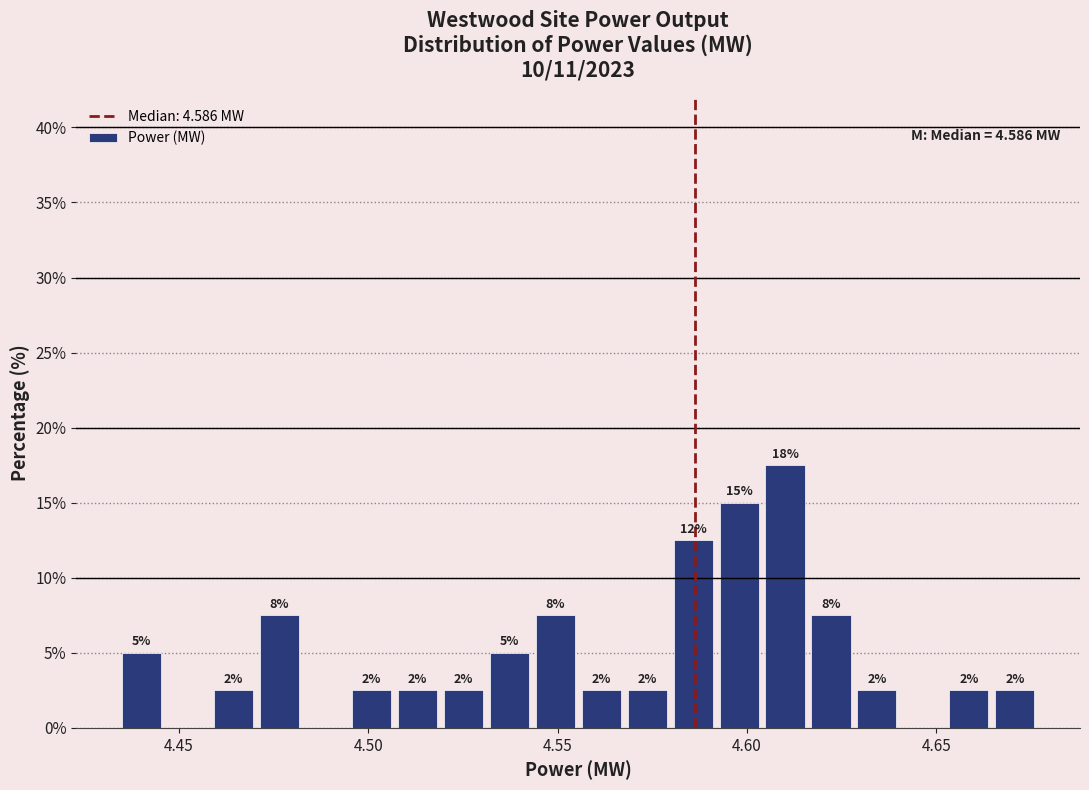

Around what value on the x-axis is the tallest bar? Give the approximate position of its centre, as read against the axis.

4.610